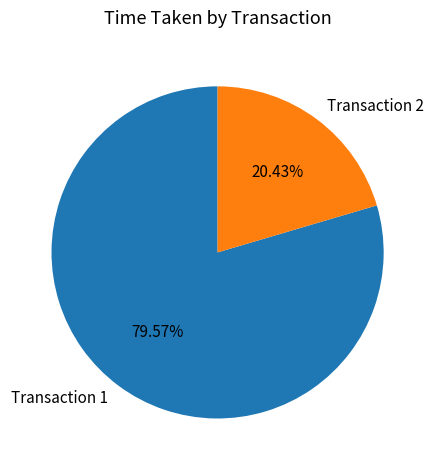

What is the ratio of the value at Transaction 2 to the value at Transaction 1?

0.3